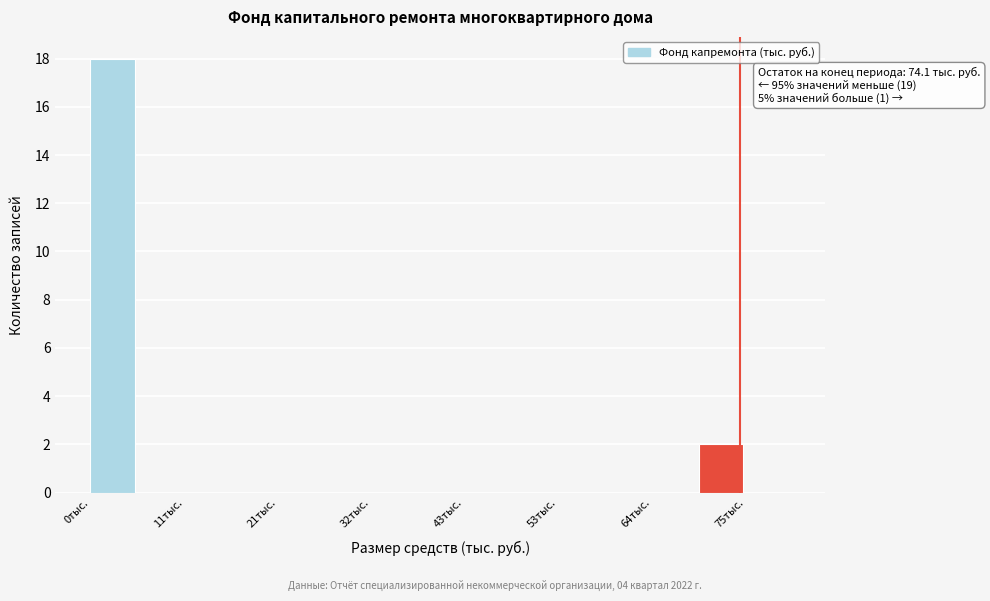

Read against the x-axis, roughly where is the centre of the tallest bar?

2